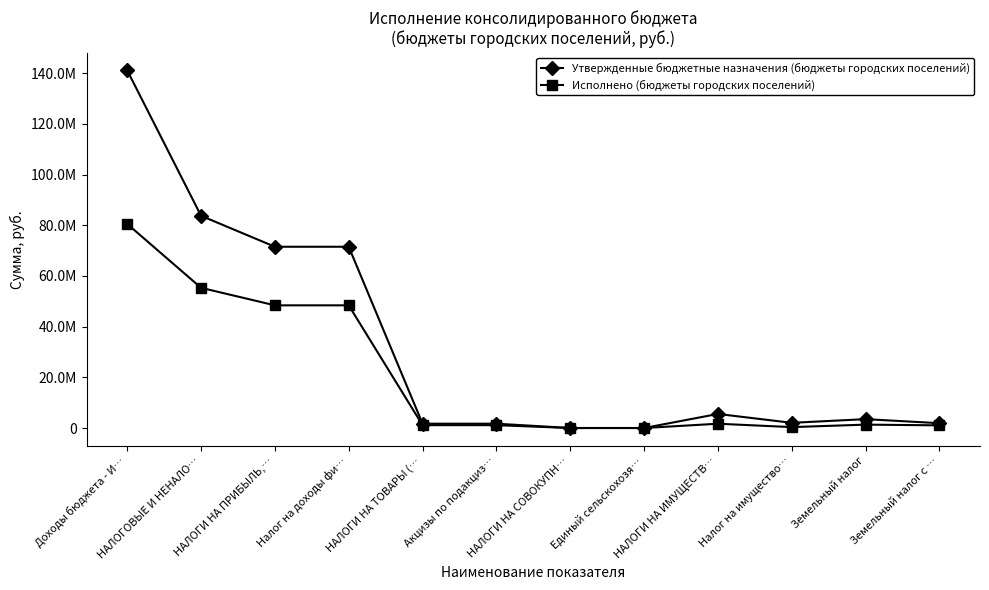

What are all the series names shown in the legend?

Утвержденные бюджетные назначения (бюджеты городских поселений), Исполнено (бюджеты городских поселений)